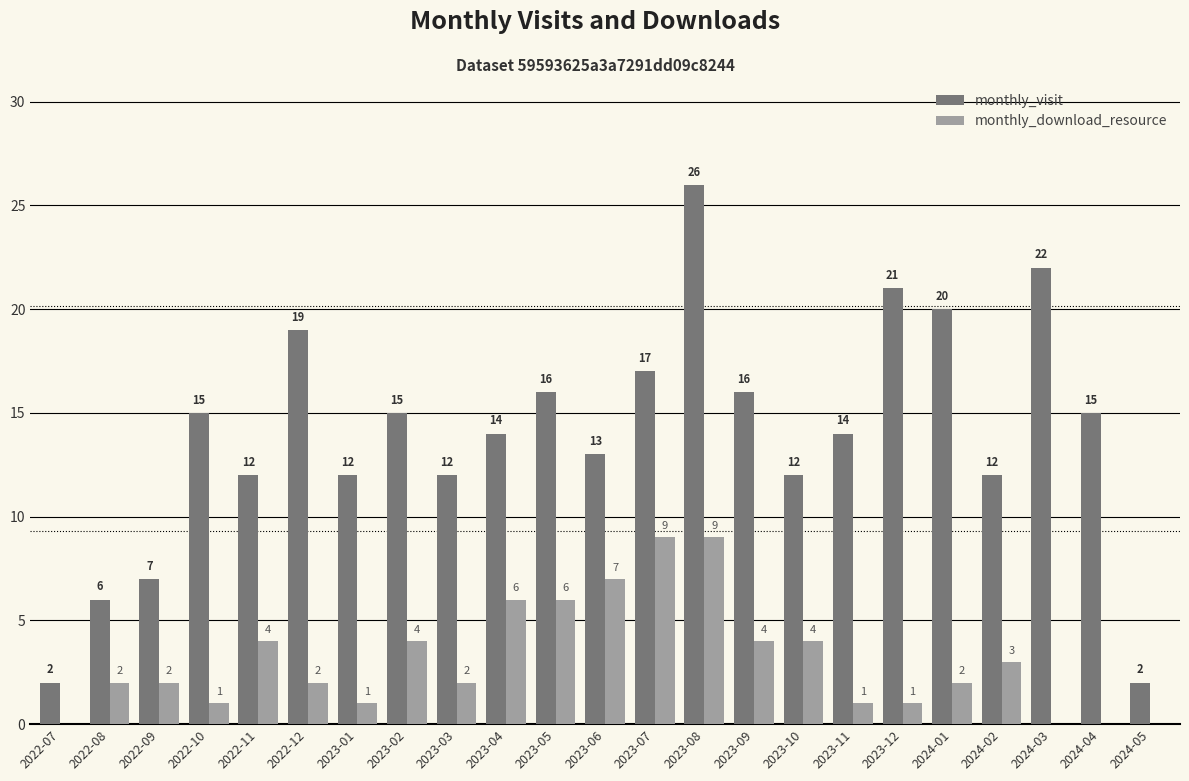

What is the maximum value for monthly_download_resource?

9